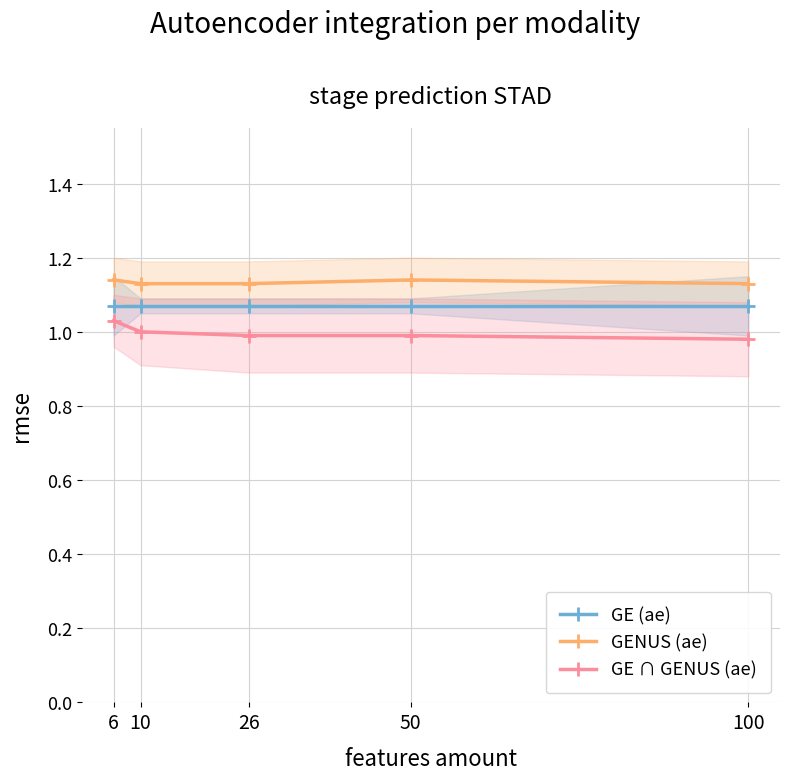

Which series has the largest total across all categories?

GENUS (ae)